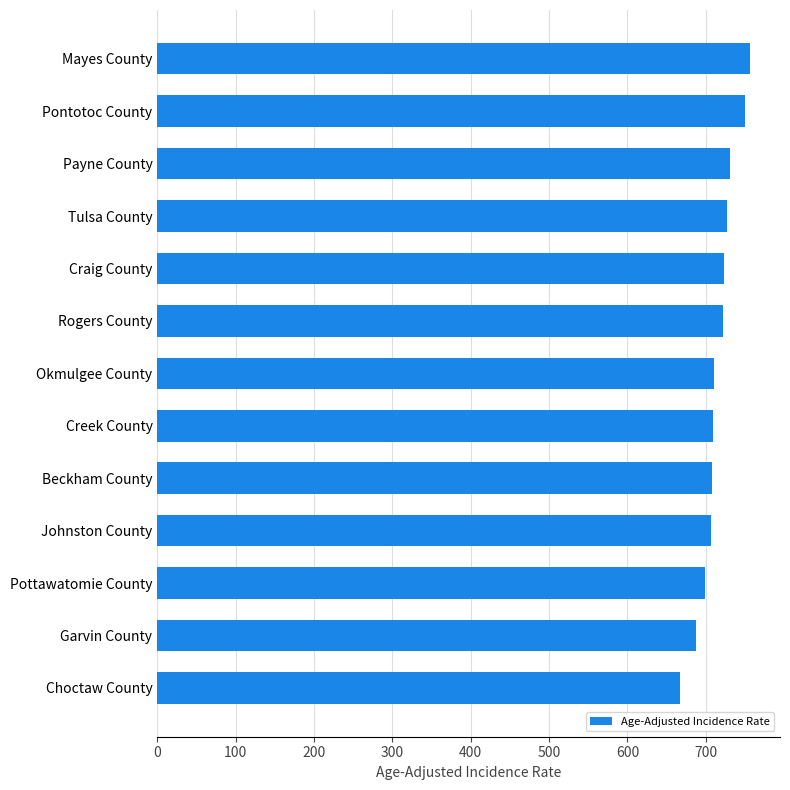

What is the maximum value shown in the chart?

756.8